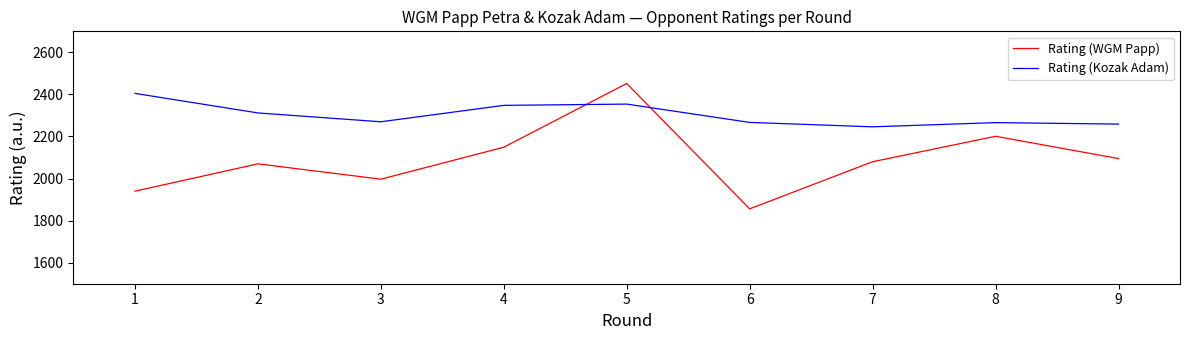

How many interior local peaks does the Rating (WGM Papp) series have?

3